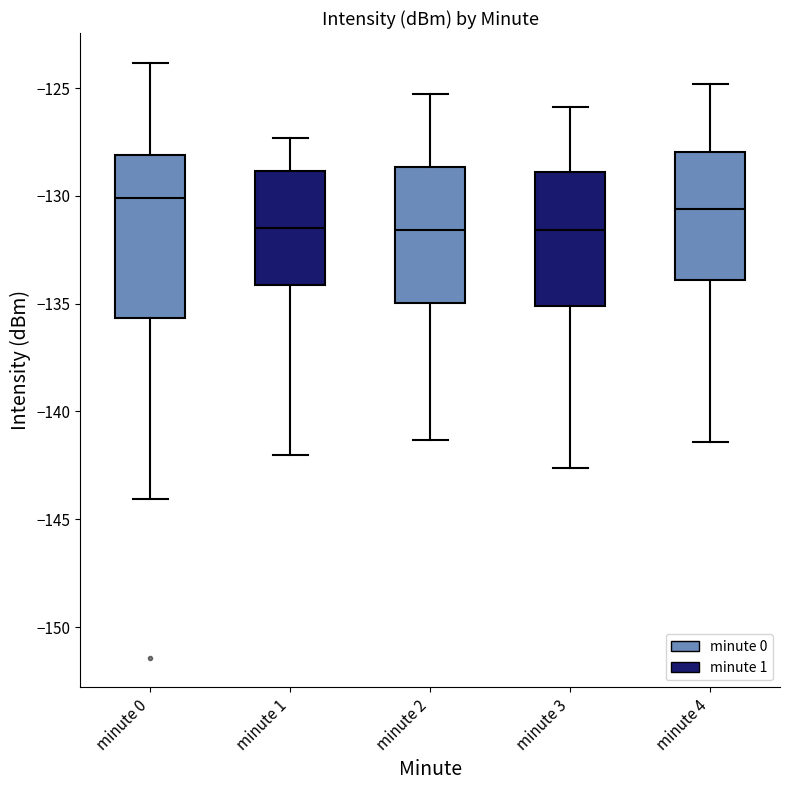

Reading left to right, read every box against the y-axis: the position of its median line, the range the box covers, and the ends of its whiskers. The values are not printed on the chart, so give them approximately, as read against the axis.

minute 0: median -130.0, box -135.5 to -128.0, whiskers -144.0 to -124.0
minute 1: median -131.5, box -134.0 to -129.0, whiskers -142.0 to -127.5
minute 2: median -131.5, box -135.0 to -128.5, whiskers -141.5 to -125.5
minute 3: median -131.5, box -135.0 to -129.0, whiskers -142.5 to -126.0
minute 4: median -130.5, box -134.0 to -128.0, whiskers -141.5 to -125.0